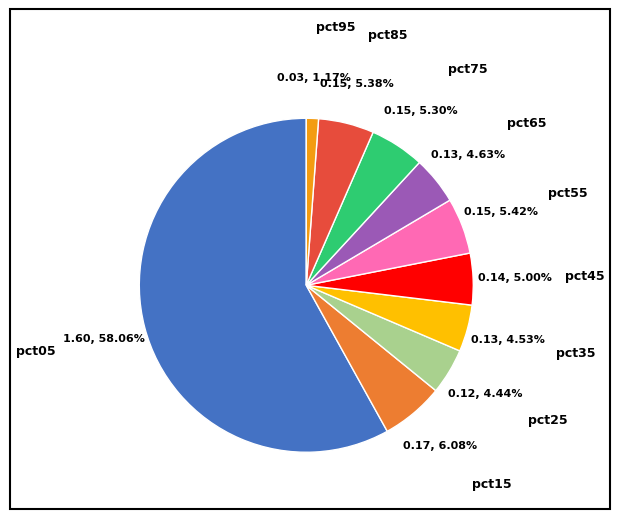

Does any single category account for the majority?

Yes